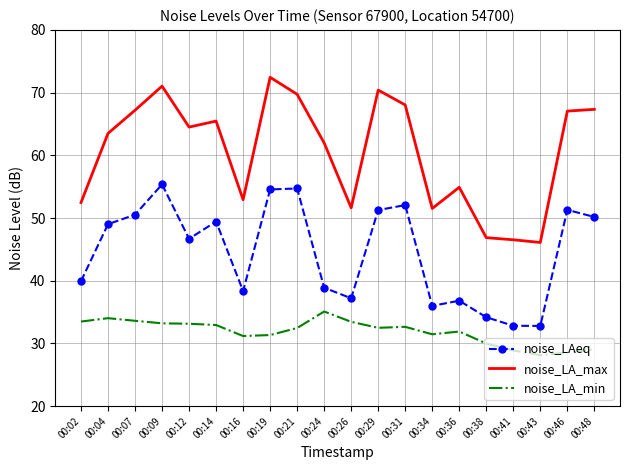

What is the difference between the highest and lowest values at 00:29?

37.9